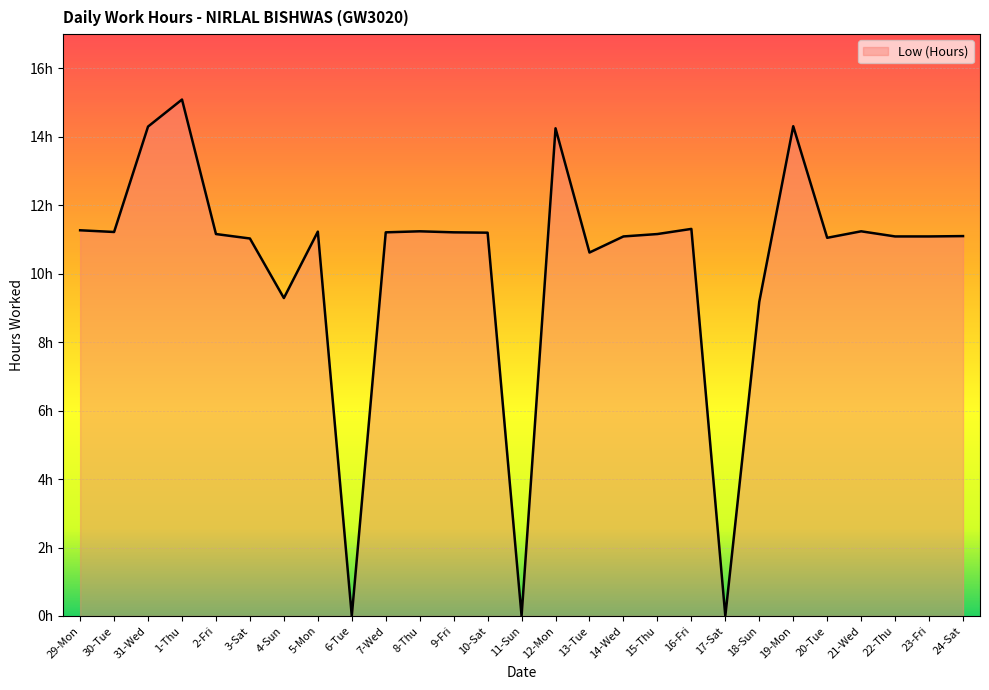

The value at 5-Mon is 11.2. True or false?

True